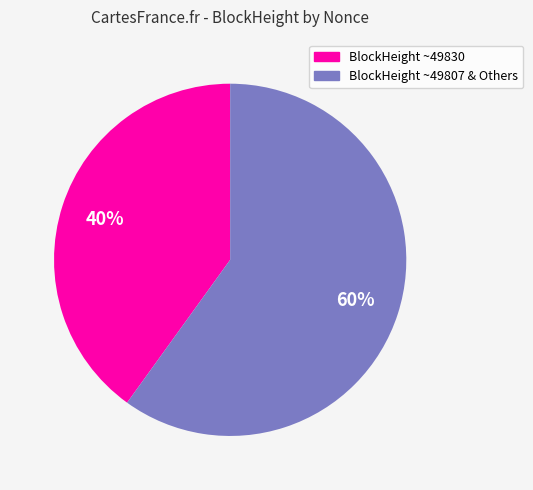

Between BlockHeight ~49807 & Others and BlockHeight ~49830, which is larger?

BlockHeight ~49807 & Others